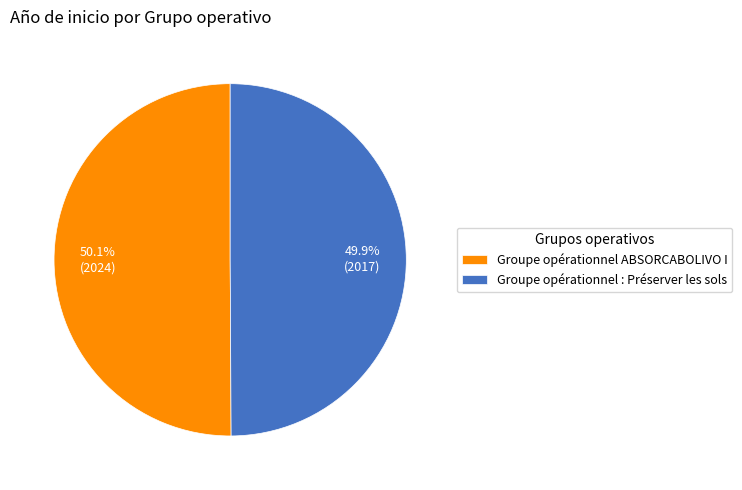

Is there any slice that represents more than half of the pie?

Yes